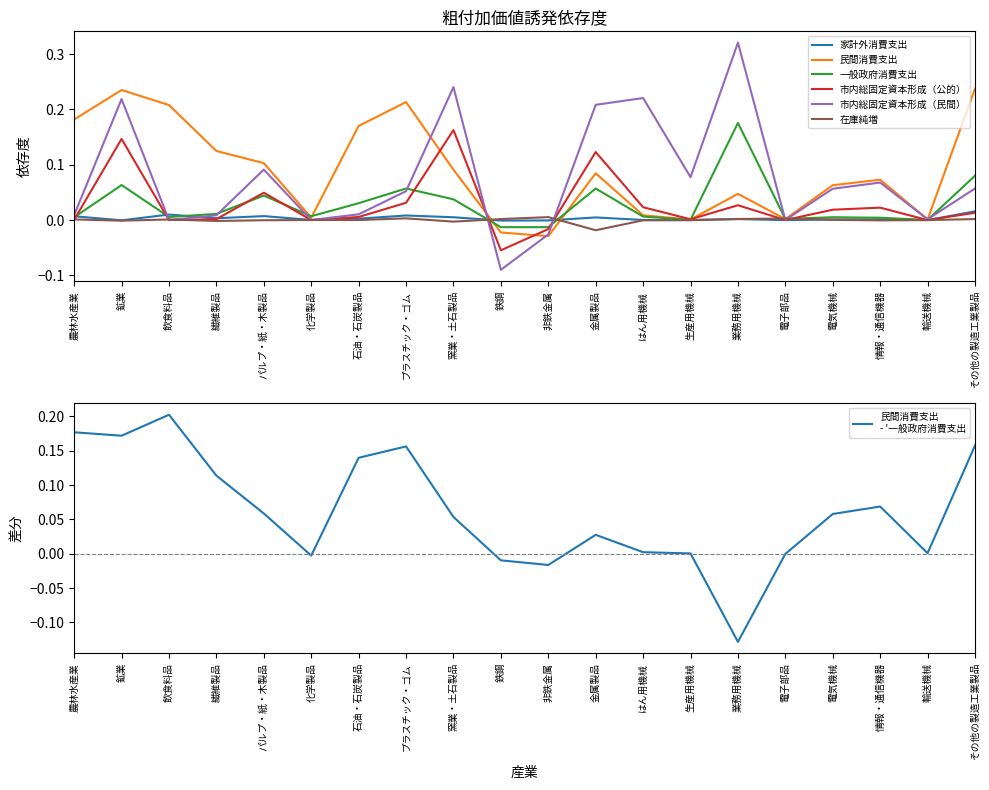

At which category does the chart reach its peak across all series?

業務用機械